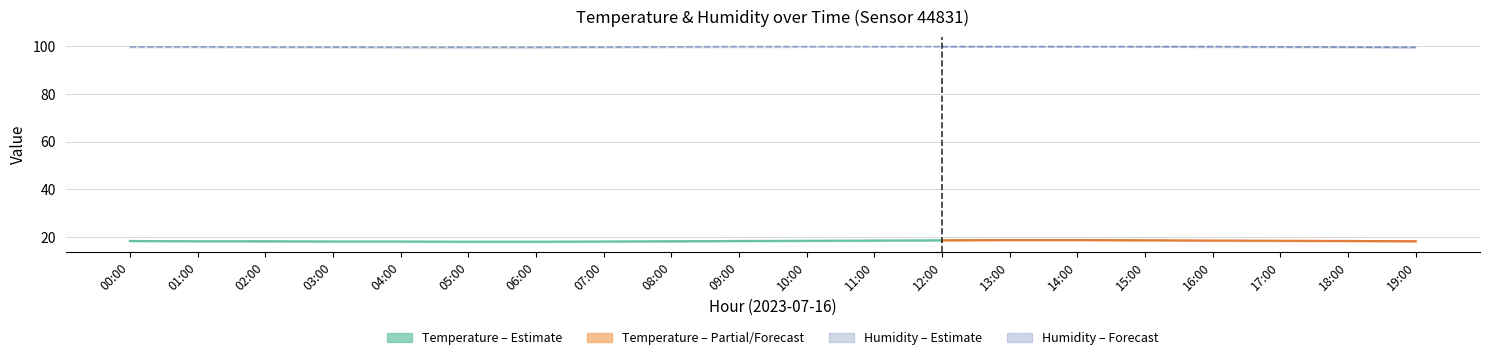

Is the value of temperature_low at 13:00 greater than the value of humidity_high at 08:00?

No